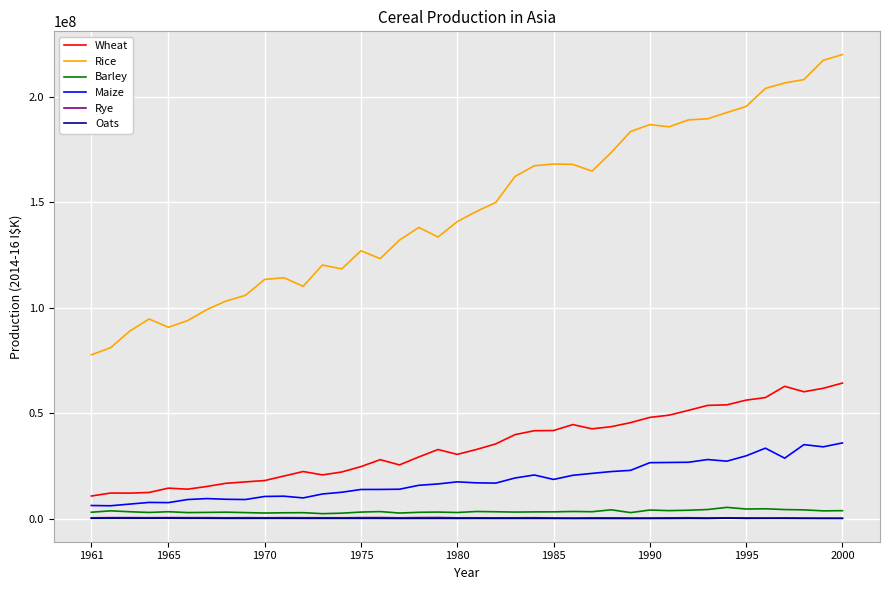

Which series has the widest spread of values?

Rice